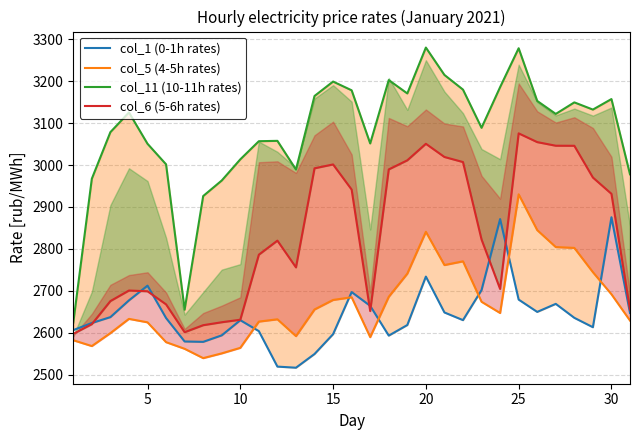

Count the number of categories in the chart.

31